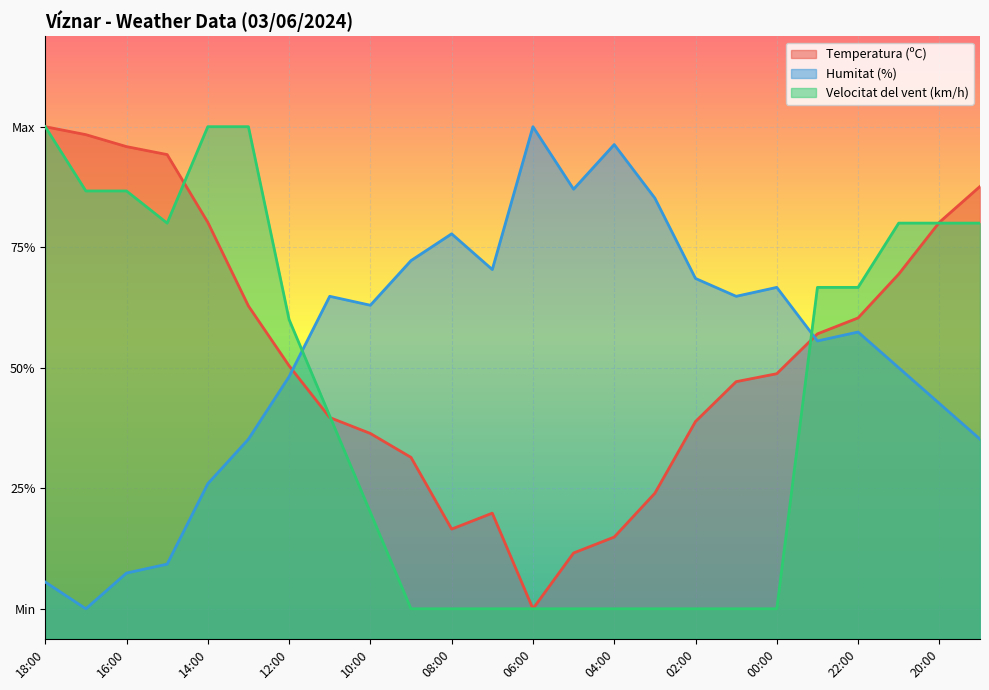

True or false: Velocitat del vent (km/h) has a value of 85.0 at 13:00.

True